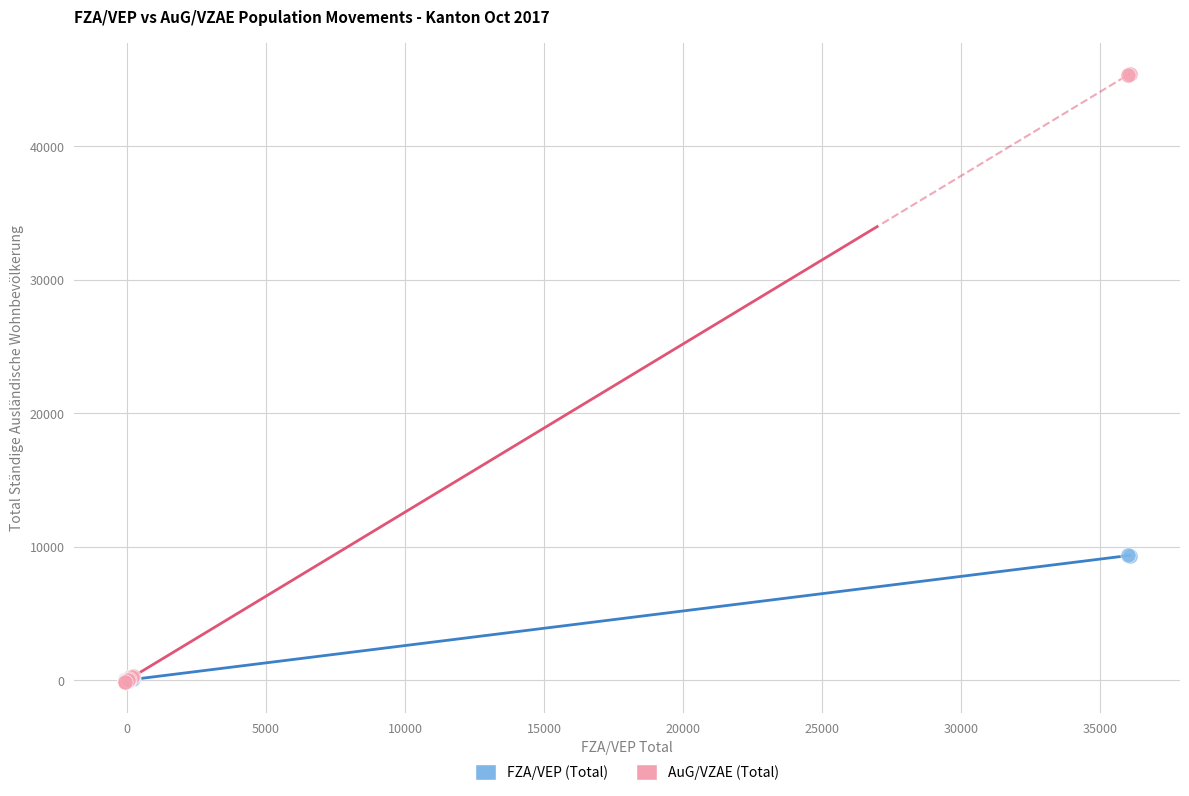

Which series has the widest spread of Y values?

AuG/VZAE (Total)